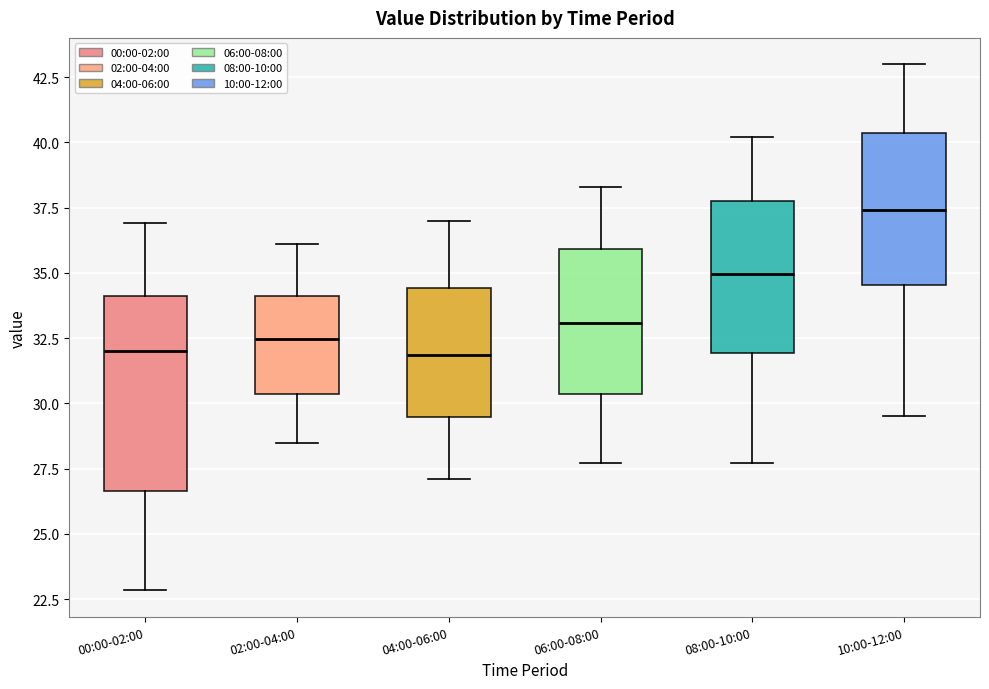

Which box is the tallest, from its lower edge to its upper edge?

00:00-02:00